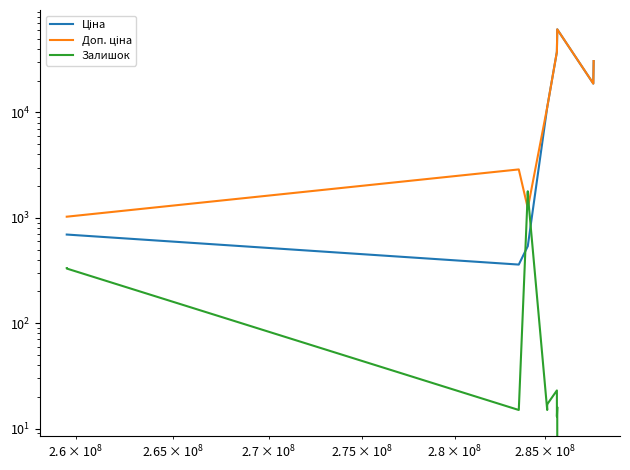

Reading left to right, transcribe all the data shown in this chart.

Ціна: 693.7	693.7	359.9	539.0	539.0	11188.2	11188.2	11188.2	11188.2	37593.6	37593.6	61434.3	18796.8	18796.8	30717.1
Доп. ціна: 1024.6	1024.6	2878.8	1235.4	1235.4	11188.2	11188.2	11188.2	11188.2	37593.6	37593.6	61434.3	18796.8	18796.8	30717.1
Залишок: 333.0	330.0	15.0	1786.0	1674.0	15.0	17.0	17.0	17.0	23.0	13.0	16.0	0.0	0.0	0.0